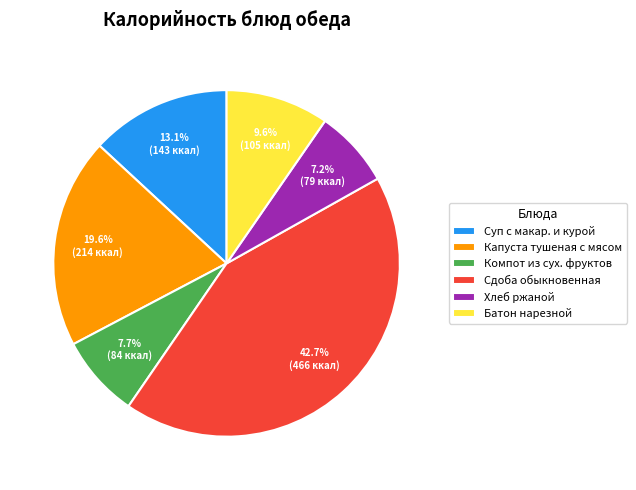

How many segments does this pie chart have?

6